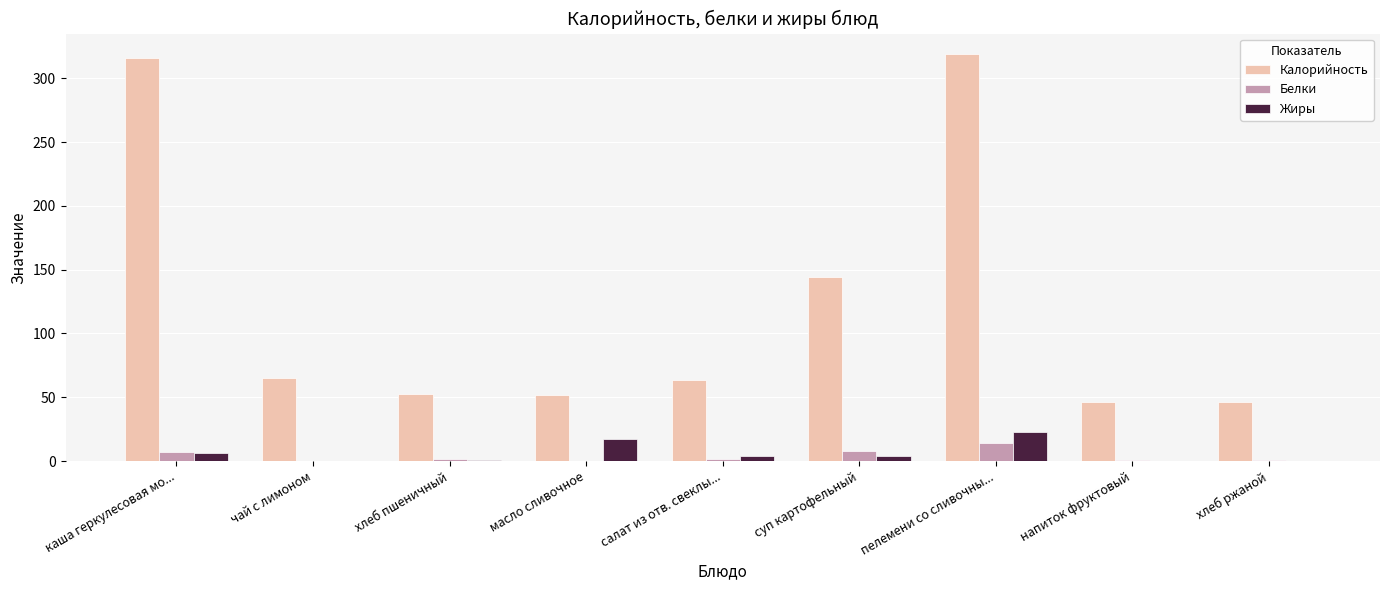

Is it true that Калорийность equals 205.3 at суп картофельный?

False